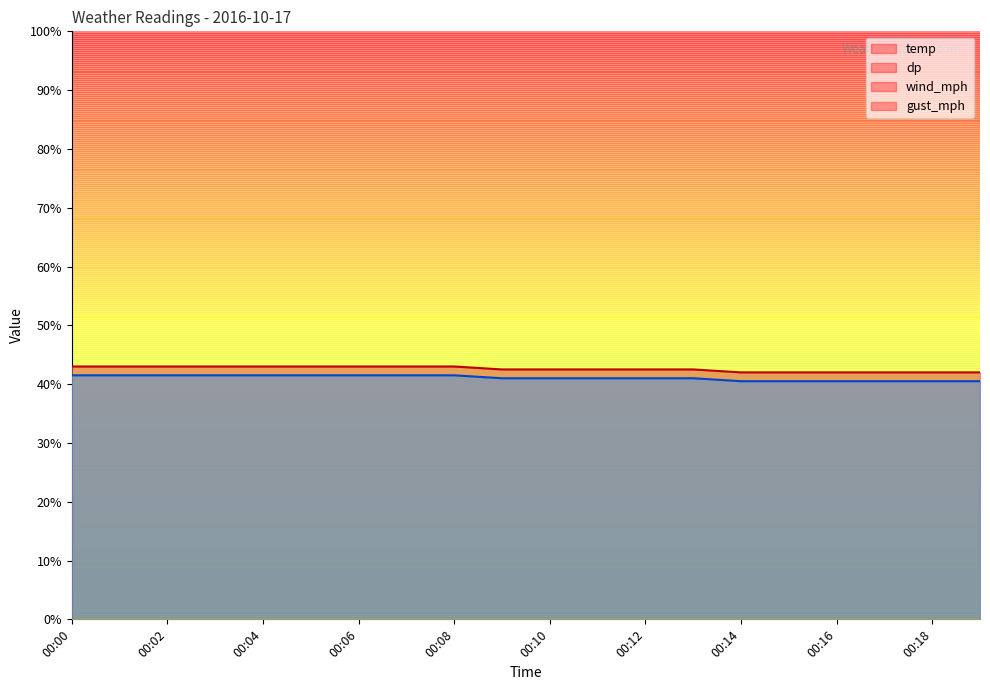

How many distinct data groups are displayed?

2